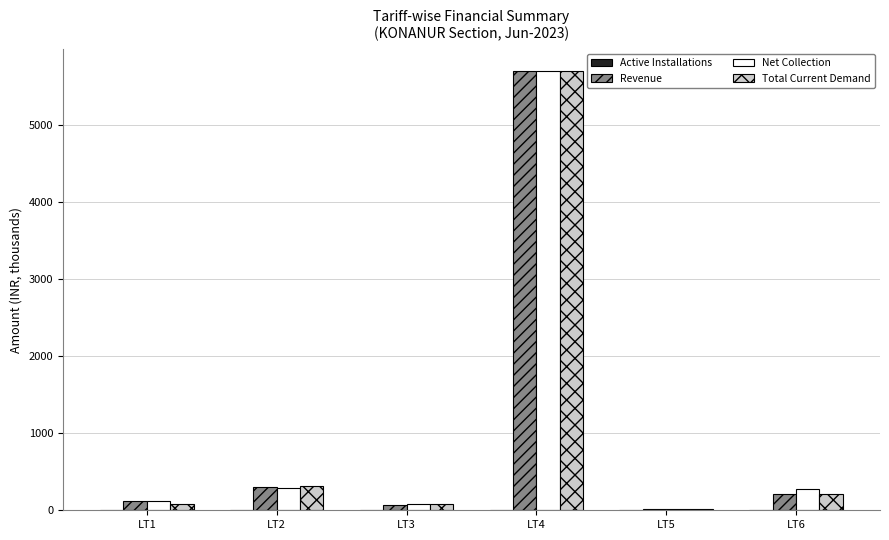

At which category is the sum across all series the highest?

LT4